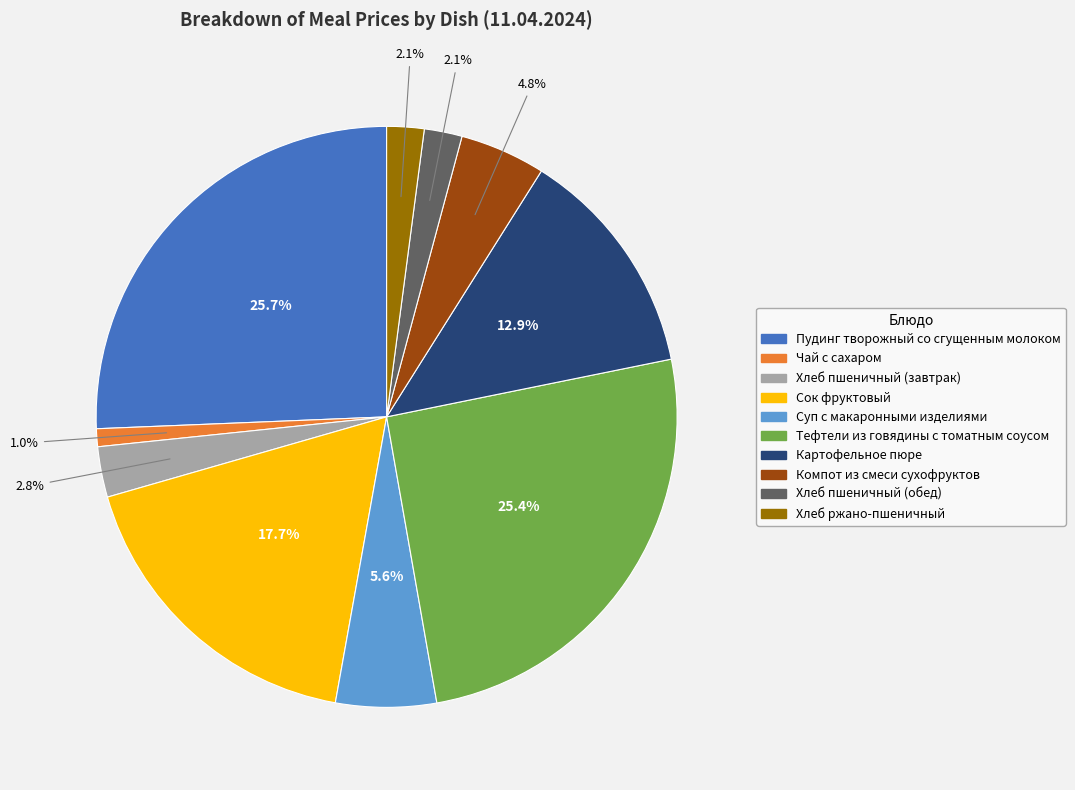

Between Картофельное пюре and Тефтели из говядины с томатным соусом, which is larger?

Тефтели из говядины с томатным соусом